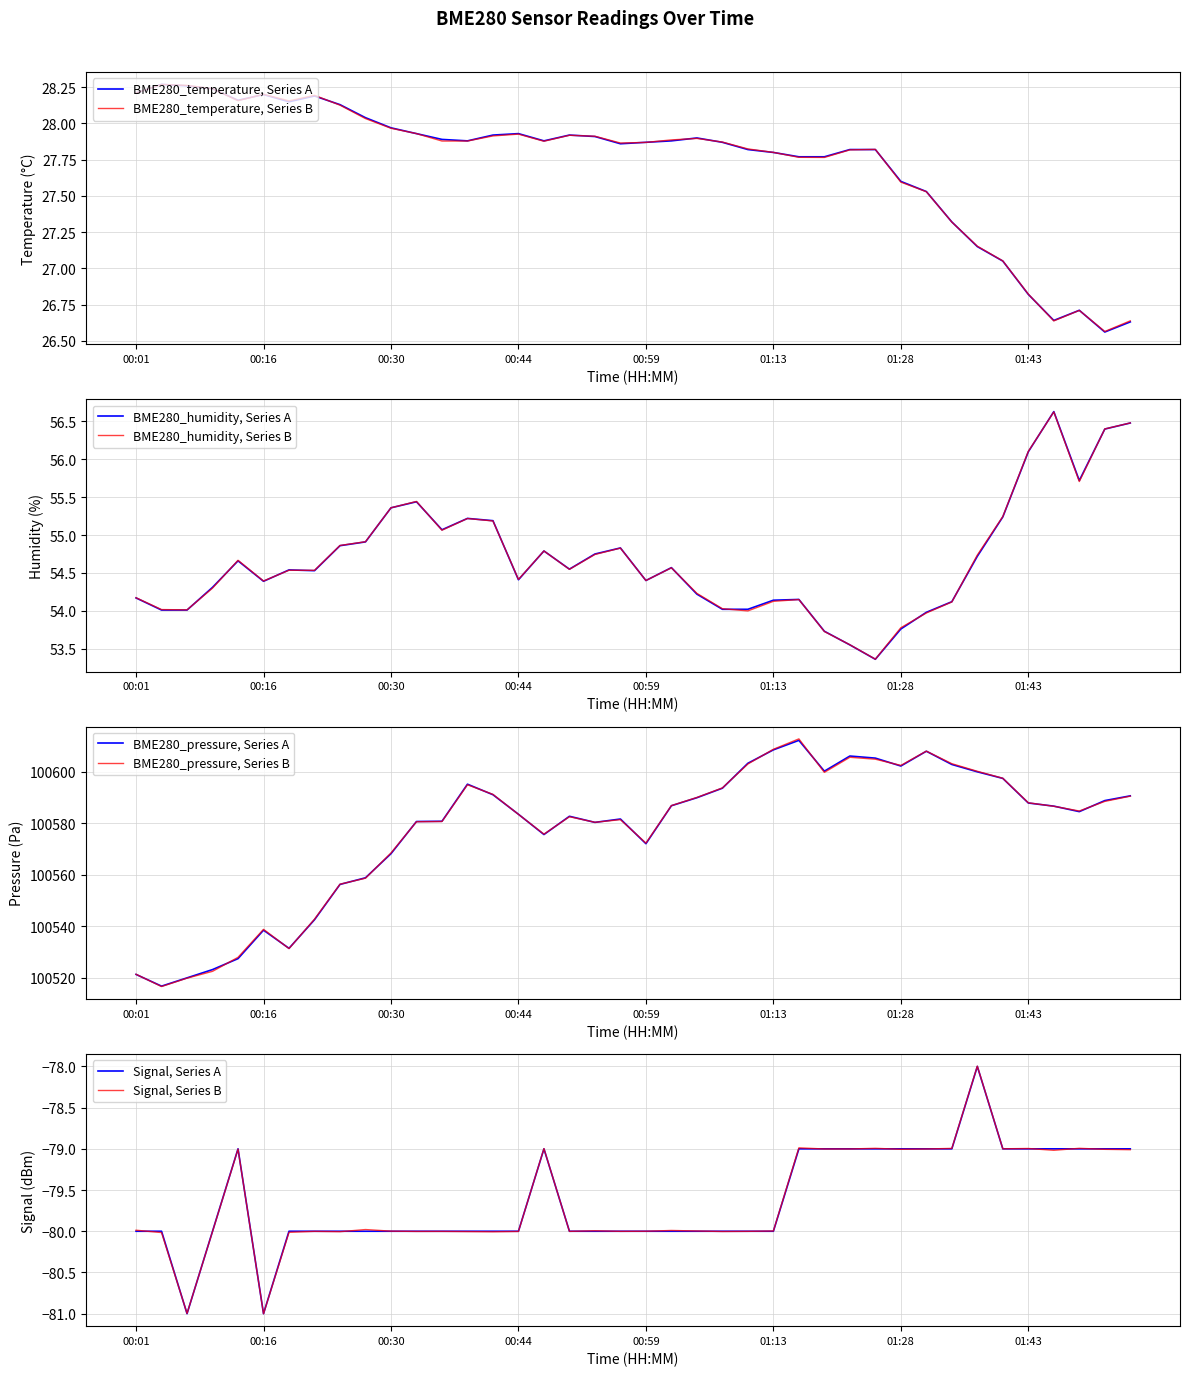

Reading left to right, list all the values displayed in this chart.

BME280_temperature: 28.2	28.3	28.3	28.2	28.2	28.2	28.1	28.2	28.1	28.0	28.0	27.9	27.9	27.9	27.9	27.9	27.9	27.9	27.9	27.9	27.9	27.9	27.9	27.9	27.8	27.8	27.8	27.8	27.8	27.8	27.6	27.5	27.3	27.1	27.1	26.8	26.6	26.7	26.6	26.6
BME280_humidity: 54.2	54.0	54.0	54.3	54.7	54.4	54.5	54.5	54.9	54.9	55.4	55.4	55.1	55.2	55.2	54.4	54.8	54.5	54.8	54.8	54.4	54.6	54.2	54.0	54.0	54.1	54.1	53.7	53.5	53.4	53.8	54.0	54.1	54.7	55.2	56.1	56.6	55.7	56.4	56.5
BME280_pressure: 100521.3	100516.8	100520.0	100523.2	100527.5	100538.5	100531.5	100542.6	100556.3	100558.9	100568.2	100580.8	100580.8	100595.2	100591.2	100583.6	100575.7	100582.8	100580.4	100581.7	100572.1	100586.9	100590.0	100593.7	100603.4	100608.6	100612.3	100600.3	100606.2	100605.4	100602.3	100608.1	100602.9	100600.1	100597.5	100587.9	100586.7	100584.6	100588.9	100590.7
Signal: -80.0	-80.0	-81.0	-80.0	-79.0	-81.0	-80.0	-80.0	-80.0	-80.0	-80.0	-80.0	-80.0	-80.0	-80.0	-80.0	-79.0	-80.0	-80.0	-80.0	-80.0	-80.0	-80.0	-80.0	-80.0	-80.0	-79.0	-79.0	-79.0	-79.0	-79.0	-79.0	-79.0	-78.0	-79.0	-79.0	-79.0	-79.0	-79.0	-79.0